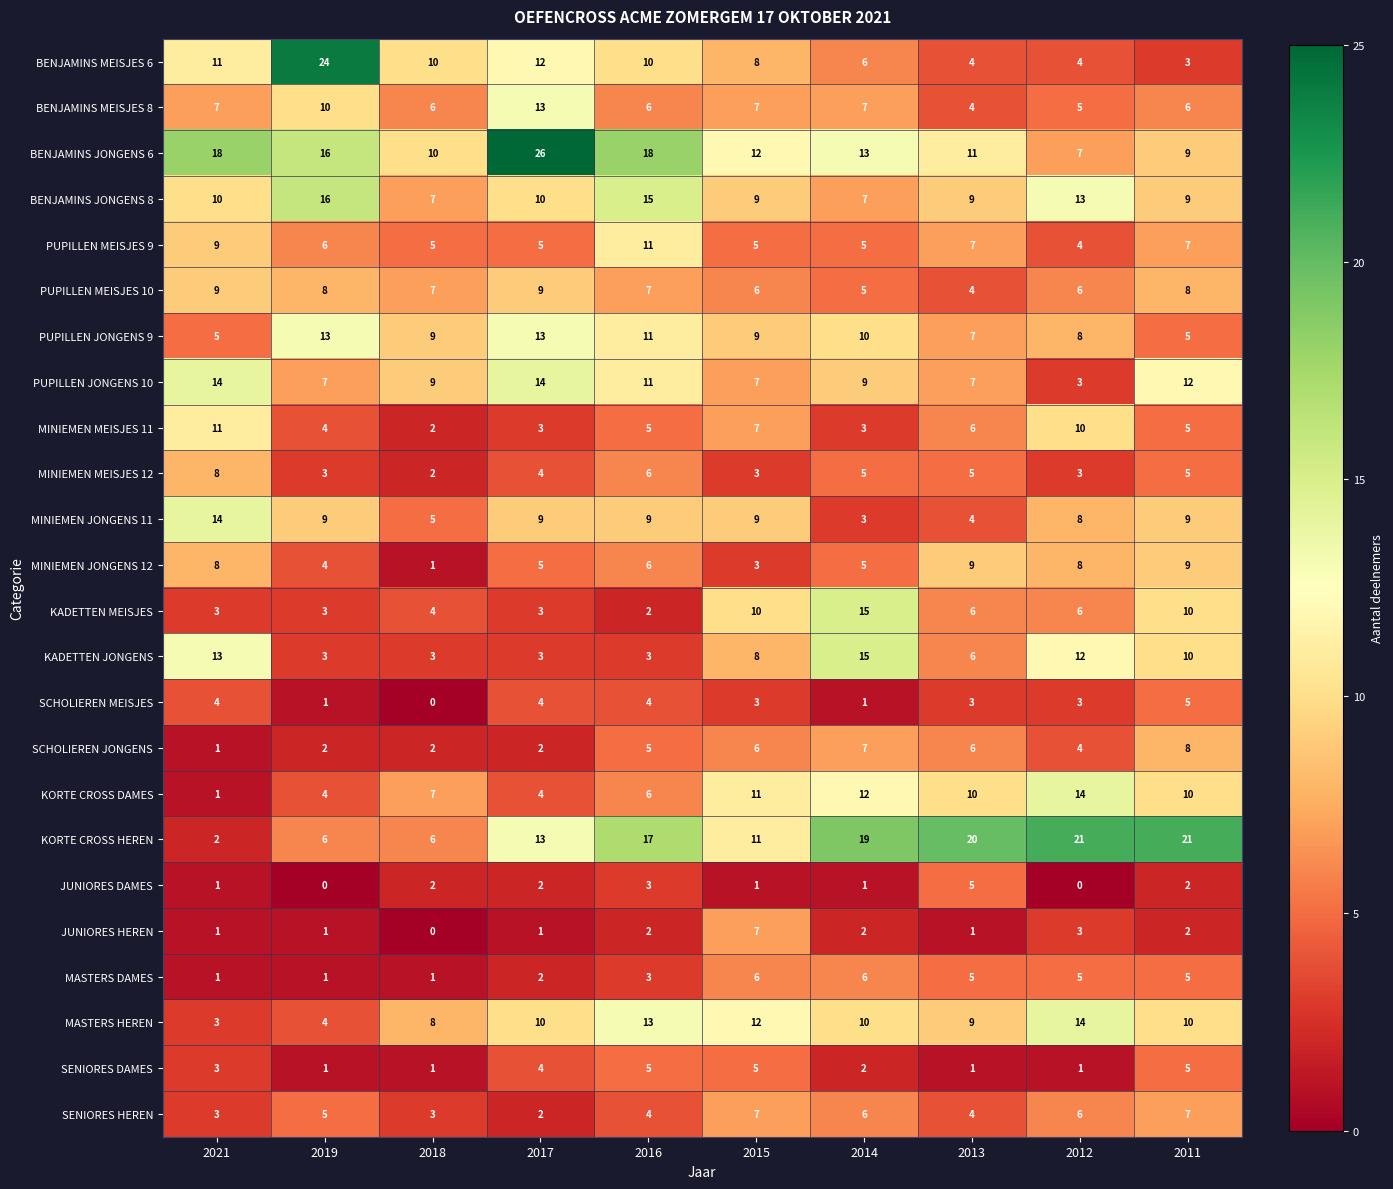

Which label corresponds to the largest value in the chart?

2017